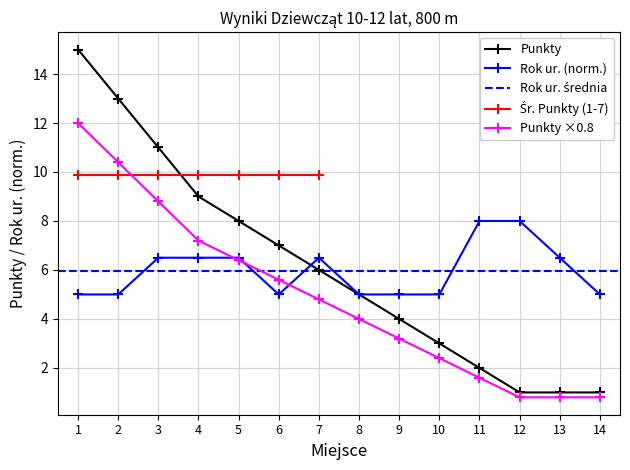

How many values in the Rok ur. series are below 6?

7